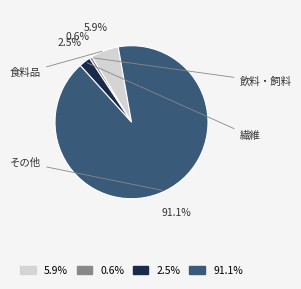

Is there a majority slice in this chart?

Yes